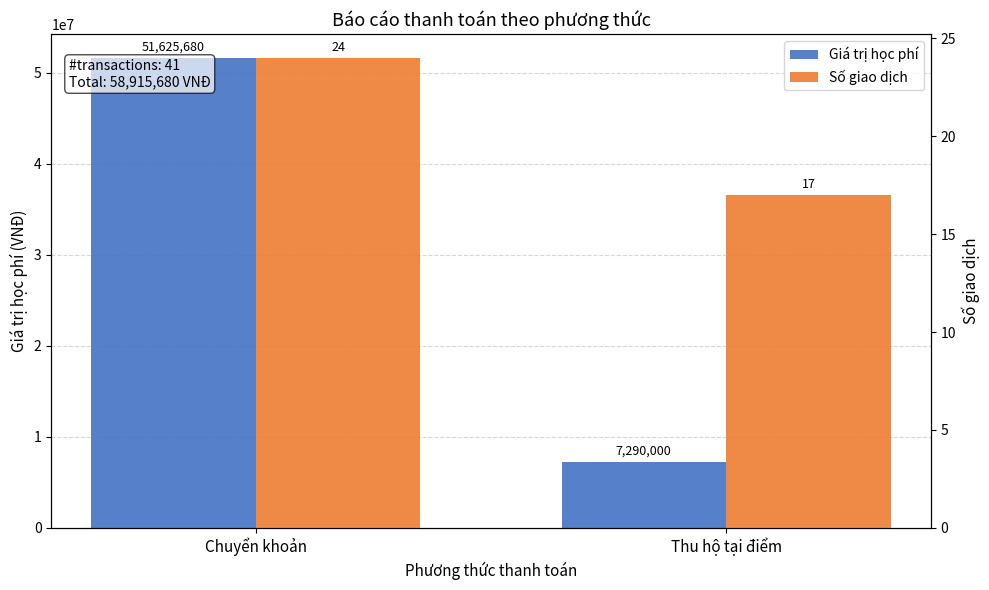

What is the greatest value displayed?

51625680